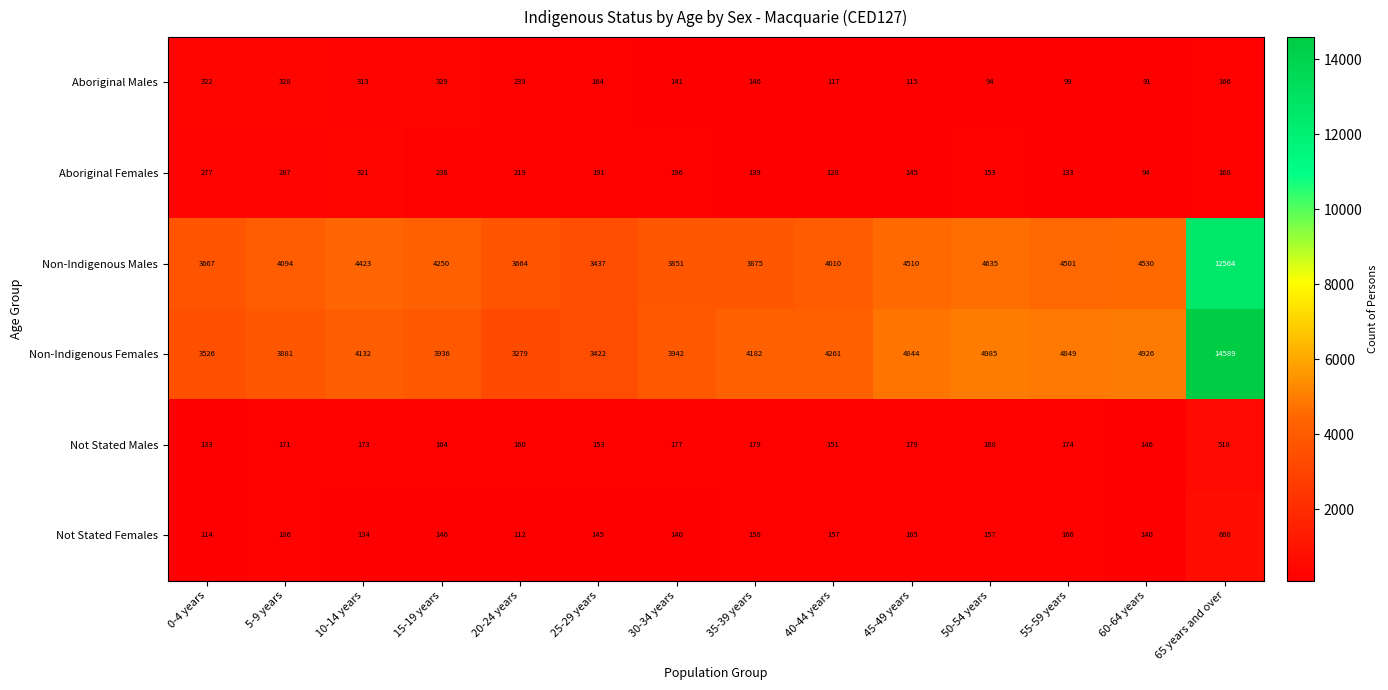

What is the lowest value of the Not Stated Males series?

133